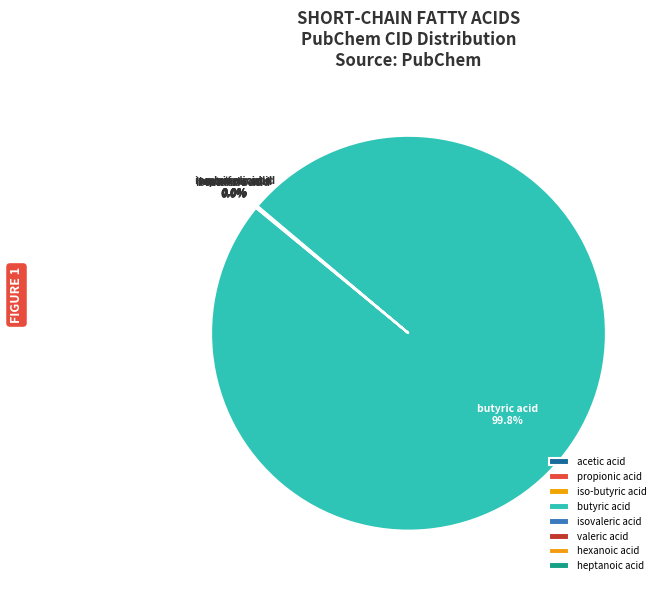

Which slice is the largest?

butyric acid